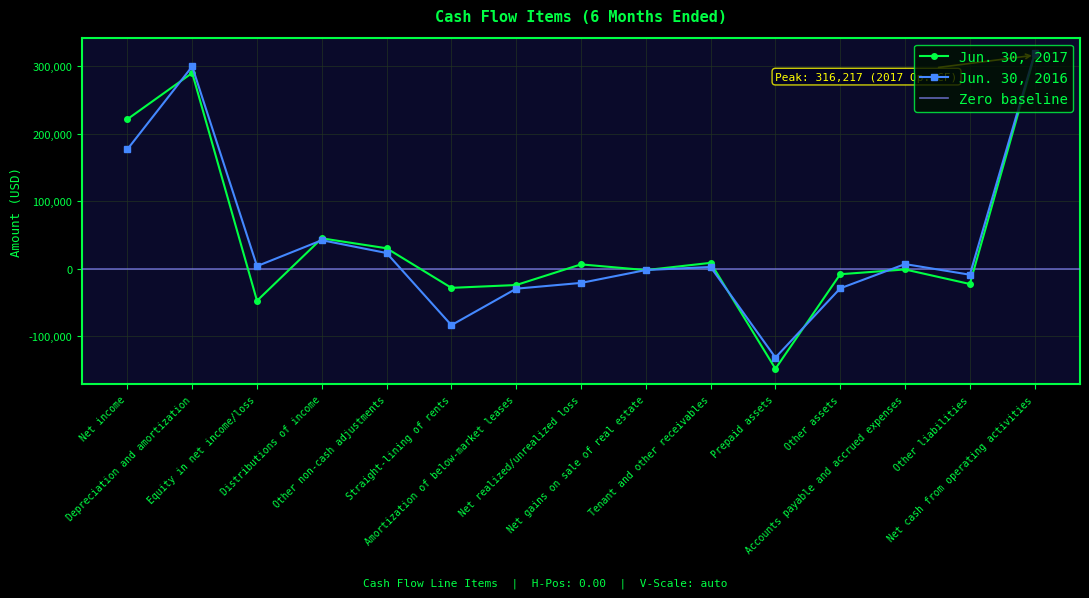

Between Net income and Distributions of income, which is larger?

Net income